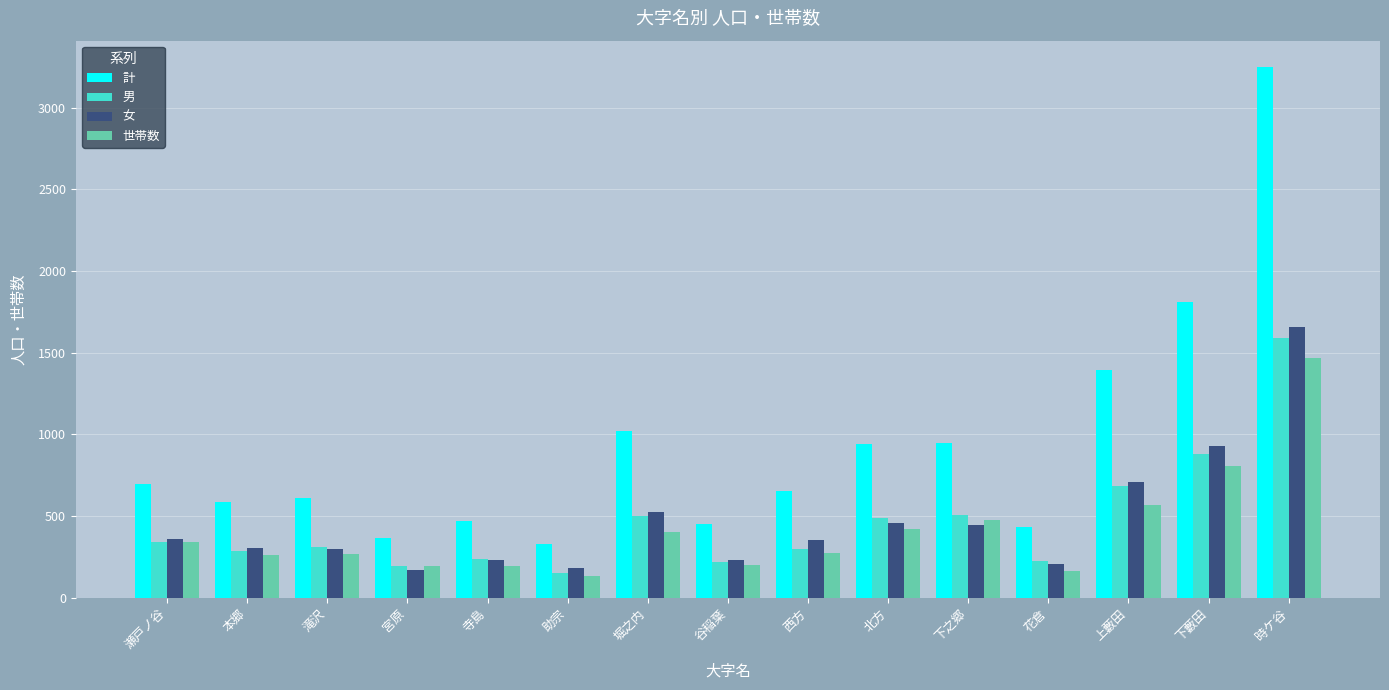

At which label is 女 closest to 912?

下藪田